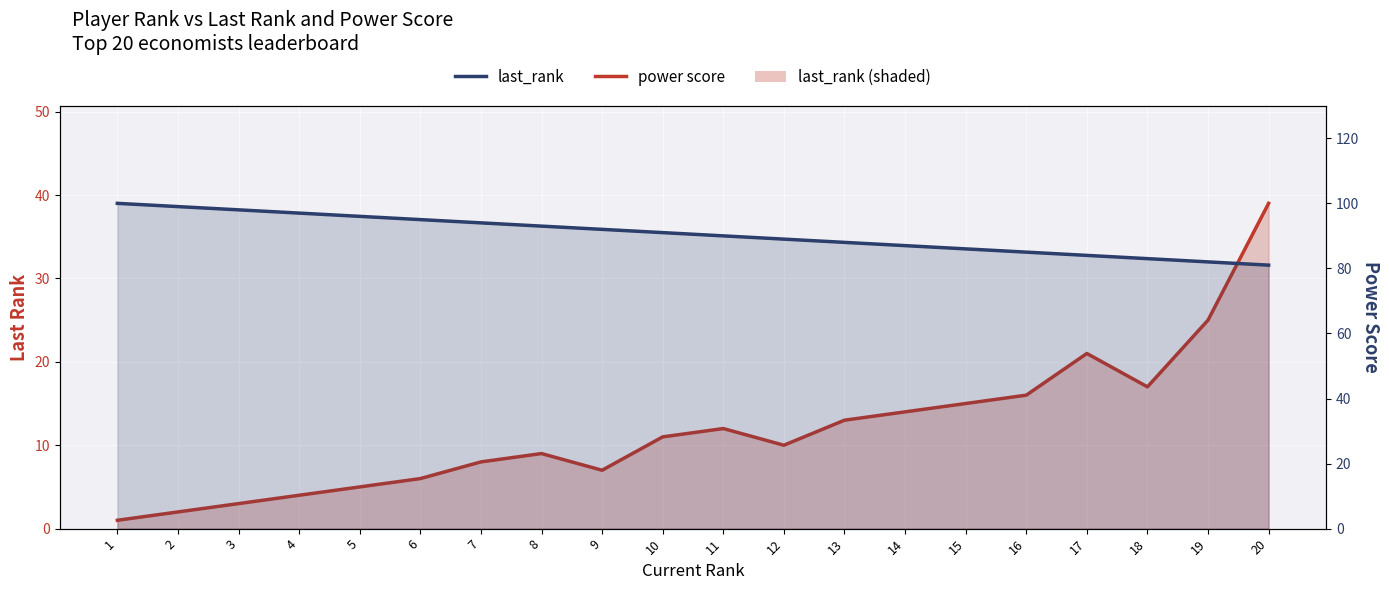

List the labels in order of last_rank value, smallest first.

1, 2, 3, 4, 5, 6, 9, 7, 8, 12, 10, 11, 13, 14, 15, 16, 18, 17, 19, 20